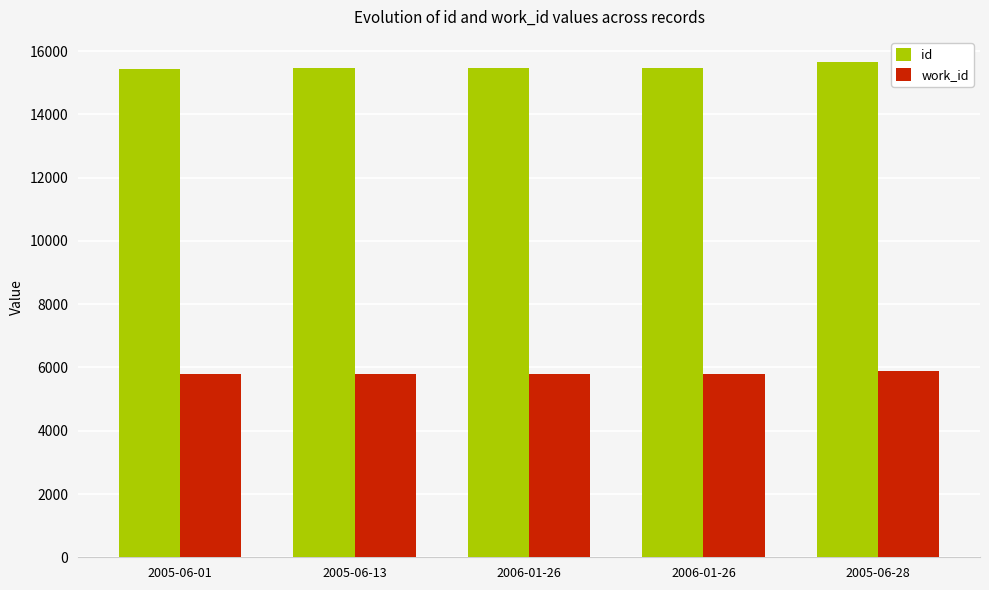

At which category does the chart reach its minimum across all series?

2005-06-01